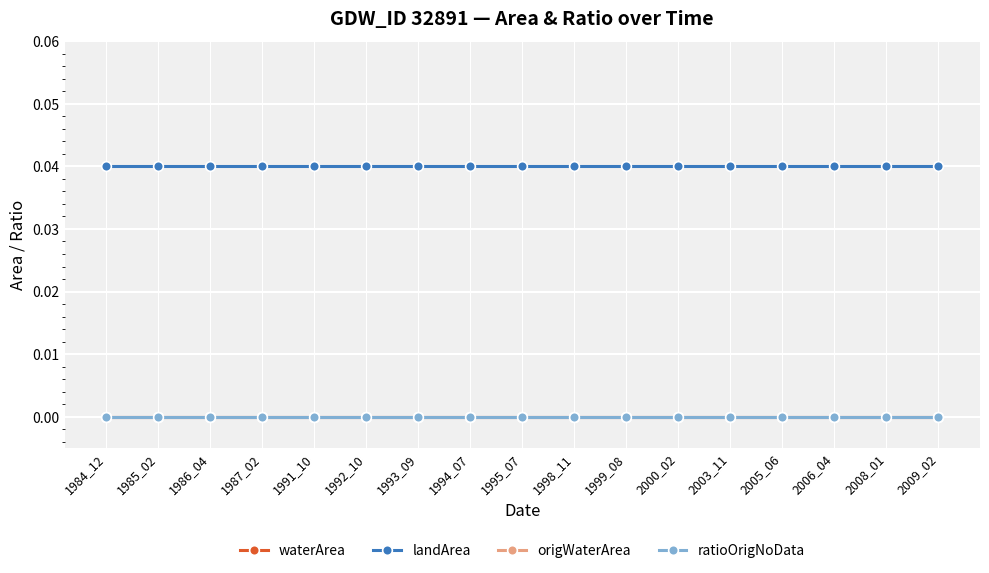

Does the chart have visible grid lines?

Yes